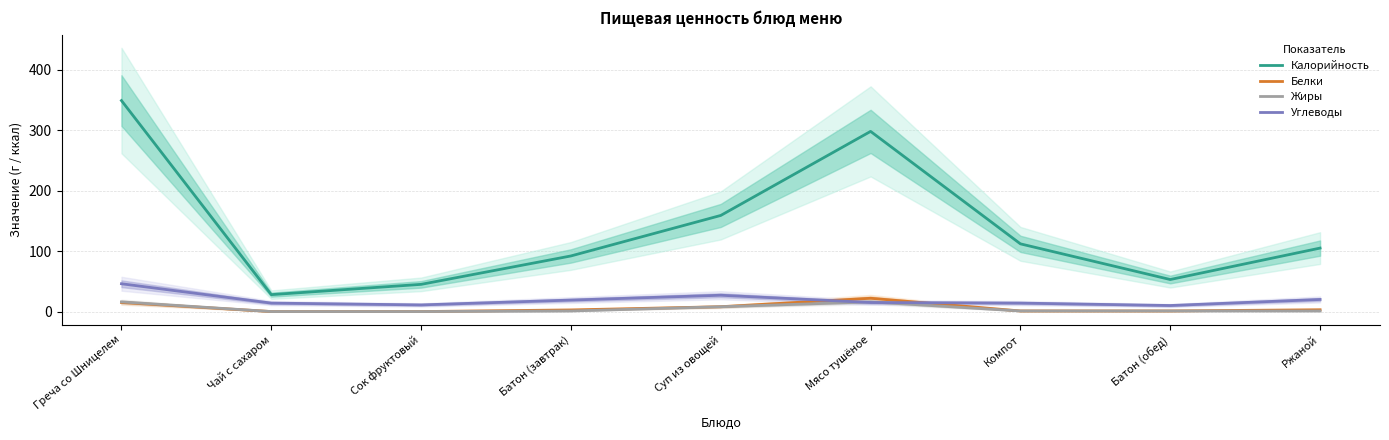

How many categories are shown in the chart?

9